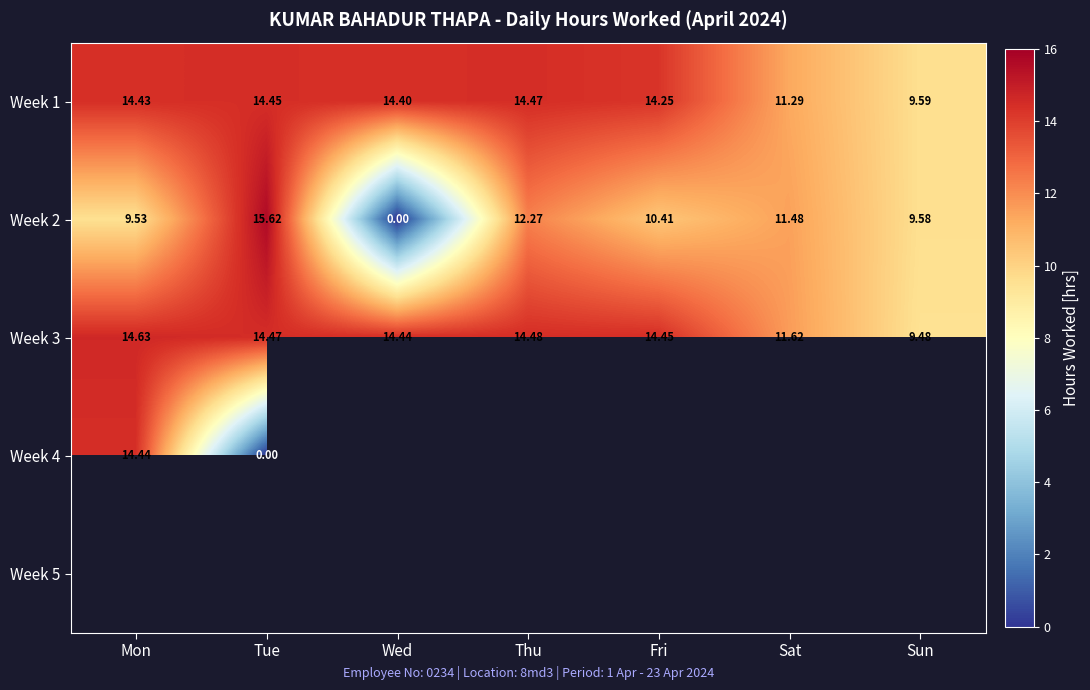

Where is Week 2 nearest to the value 7?

Mon